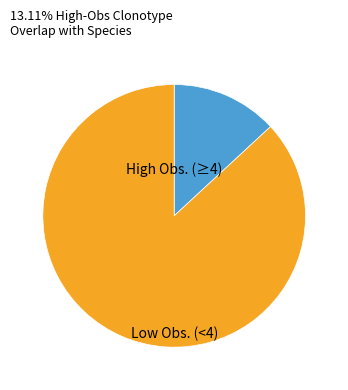

Is there any slice that represents more than half of the pie?

Yes